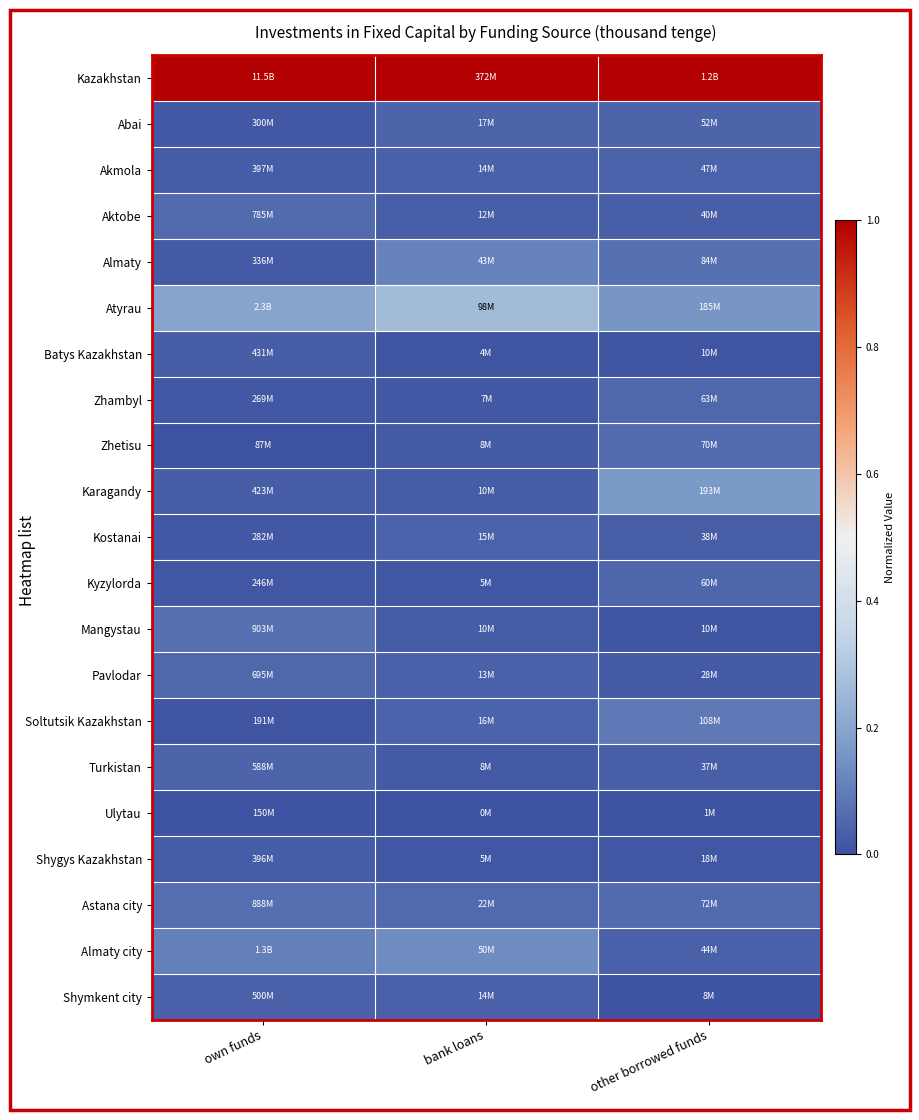

Between own funds and other borrowed funds, which is larger?

own funds